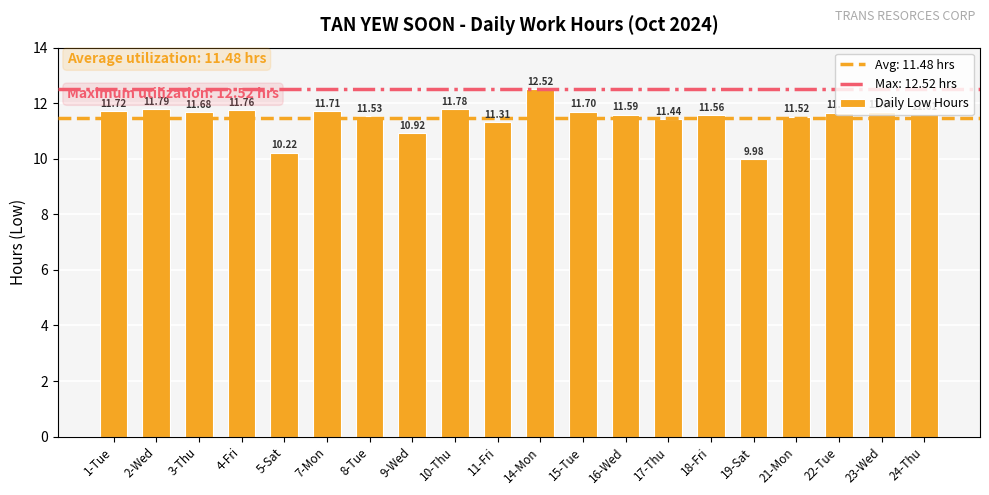

At which category does the chart reach its minimum across all series?

19-Sat